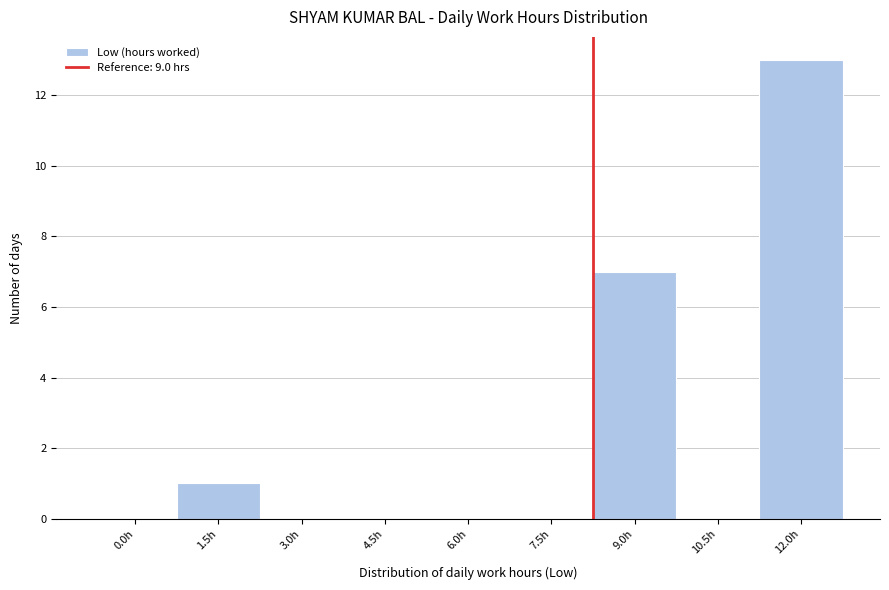

Reading right to left, extract all data points from this chart.

12.0h=13	10.5h=0	9.0h=7	7.5h=0	6.0h=0	4.5h=0	3.0h=0	1.5h=1	0.0h=0